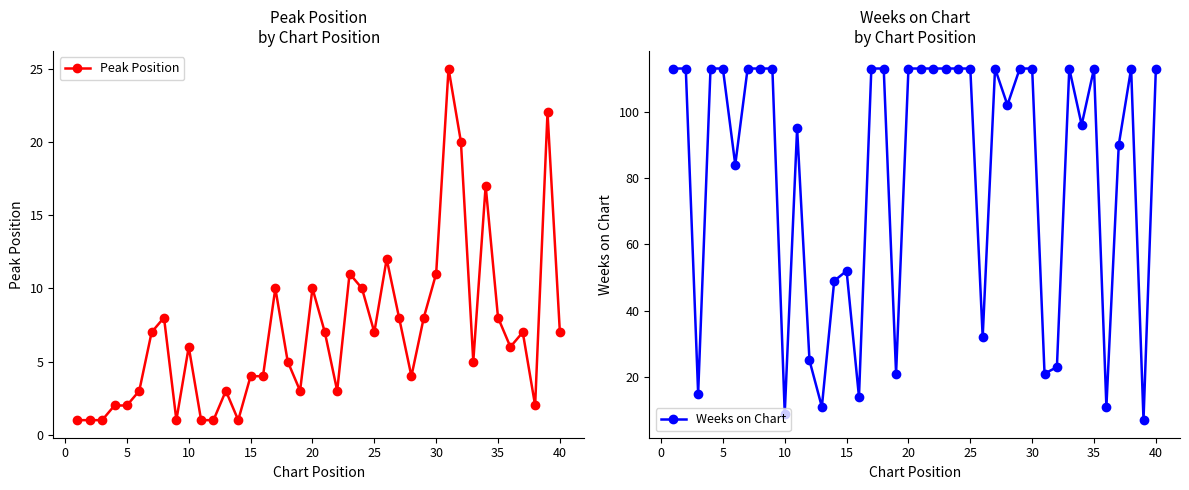

Which series has the largest total across all categories?

Weeks on Chart